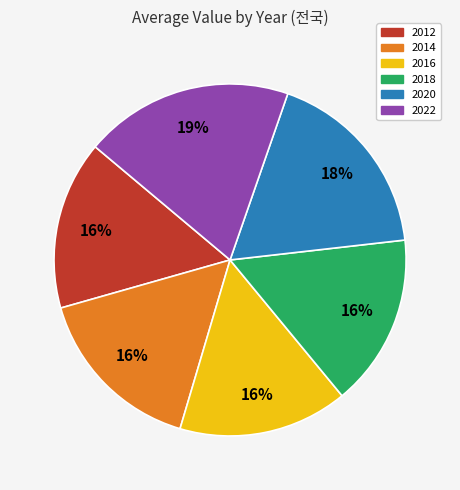

To the nearest percent, what is the difference between the 2018 and 2022 slice percentages?

3%